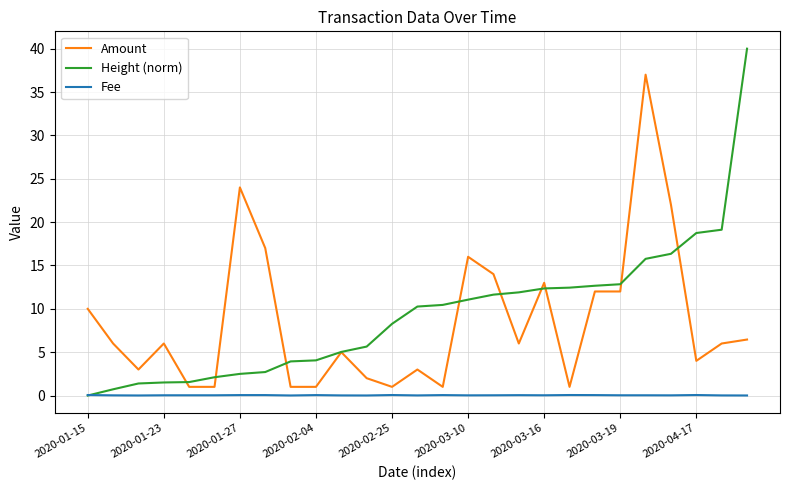

Count the number of data series in this chart.

3